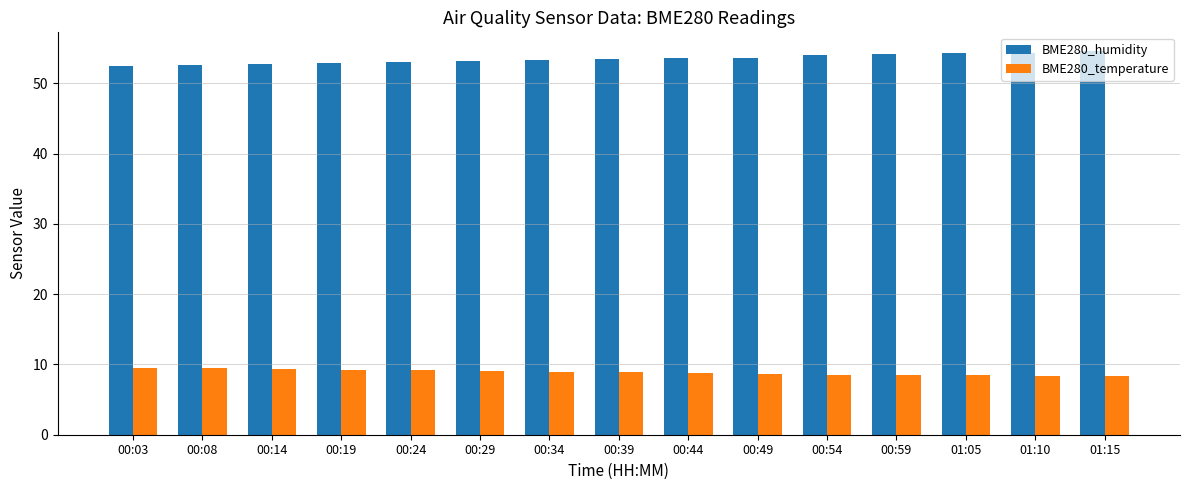

The value of BME280_temperature at 00:03 is 9.5. True or false?

True